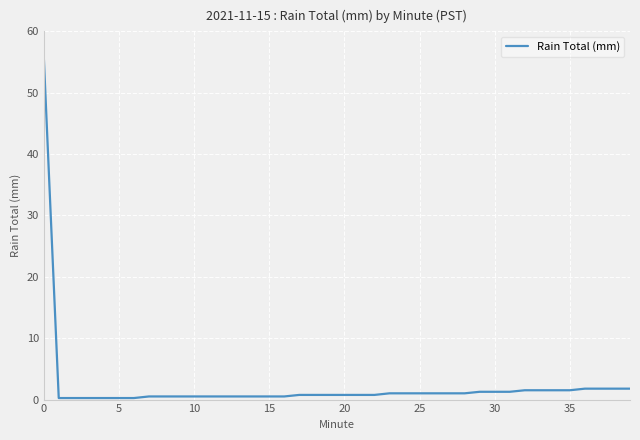

What is the difference between the maximum and minimum values?

55.9